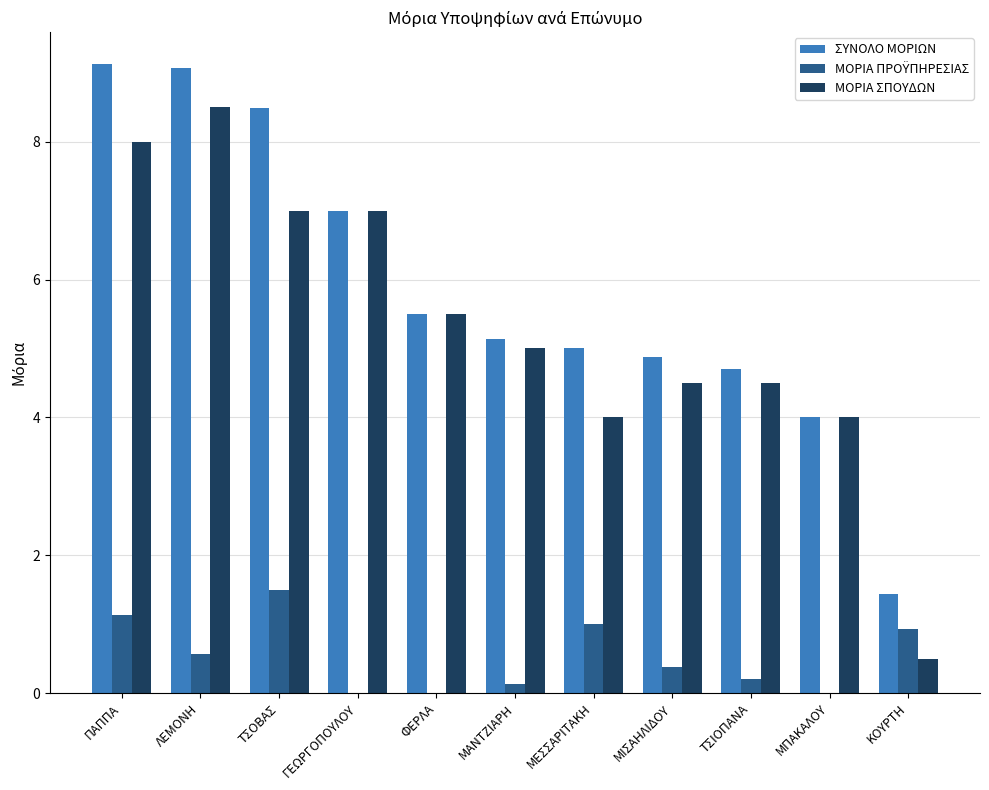

How many groups of bars are there?

11